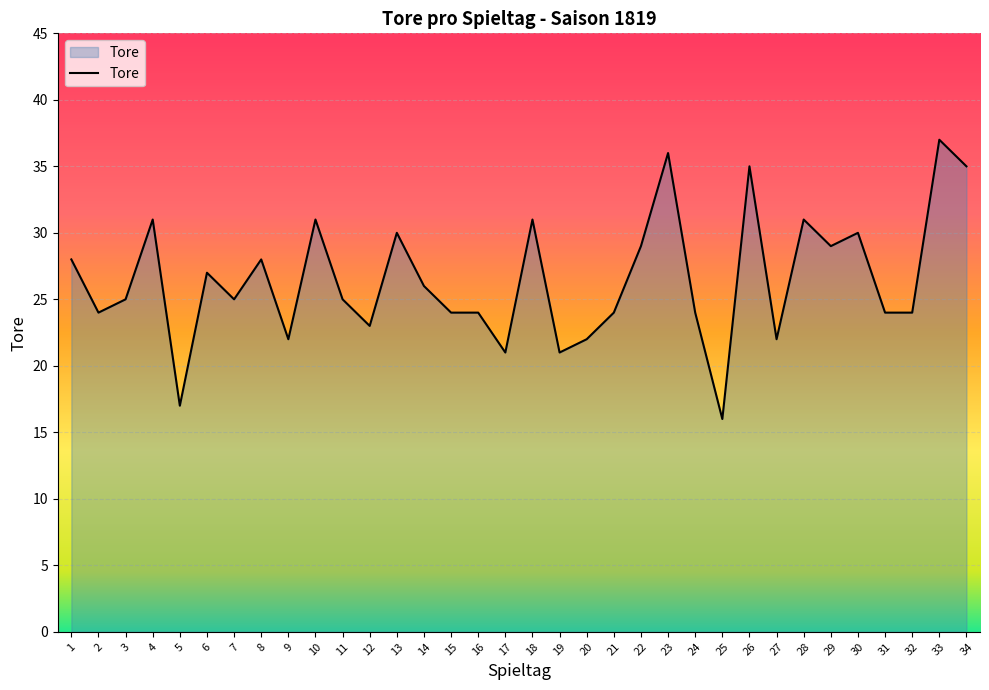

Where is the data nearest to the value 26?

14